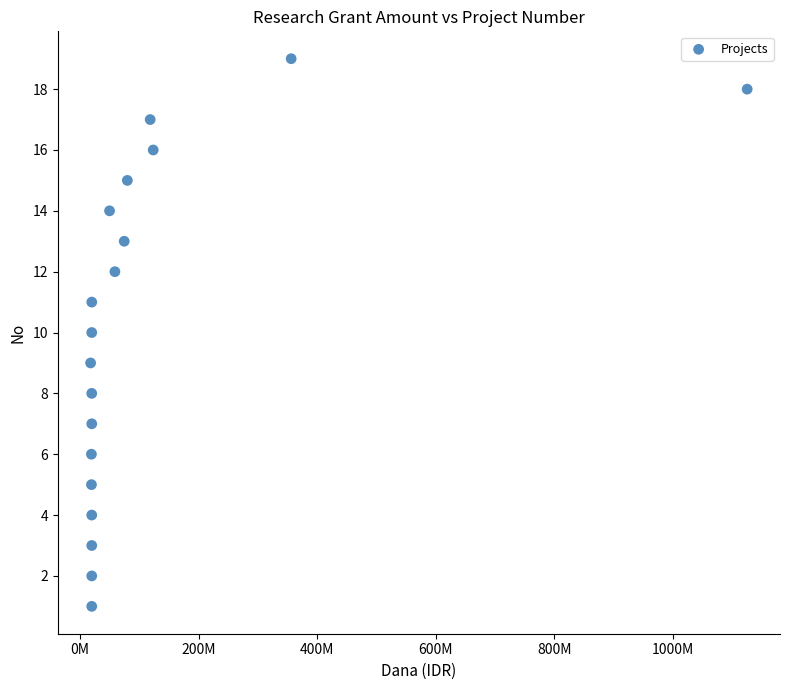

What is the range of Y values (max minus min)?

18